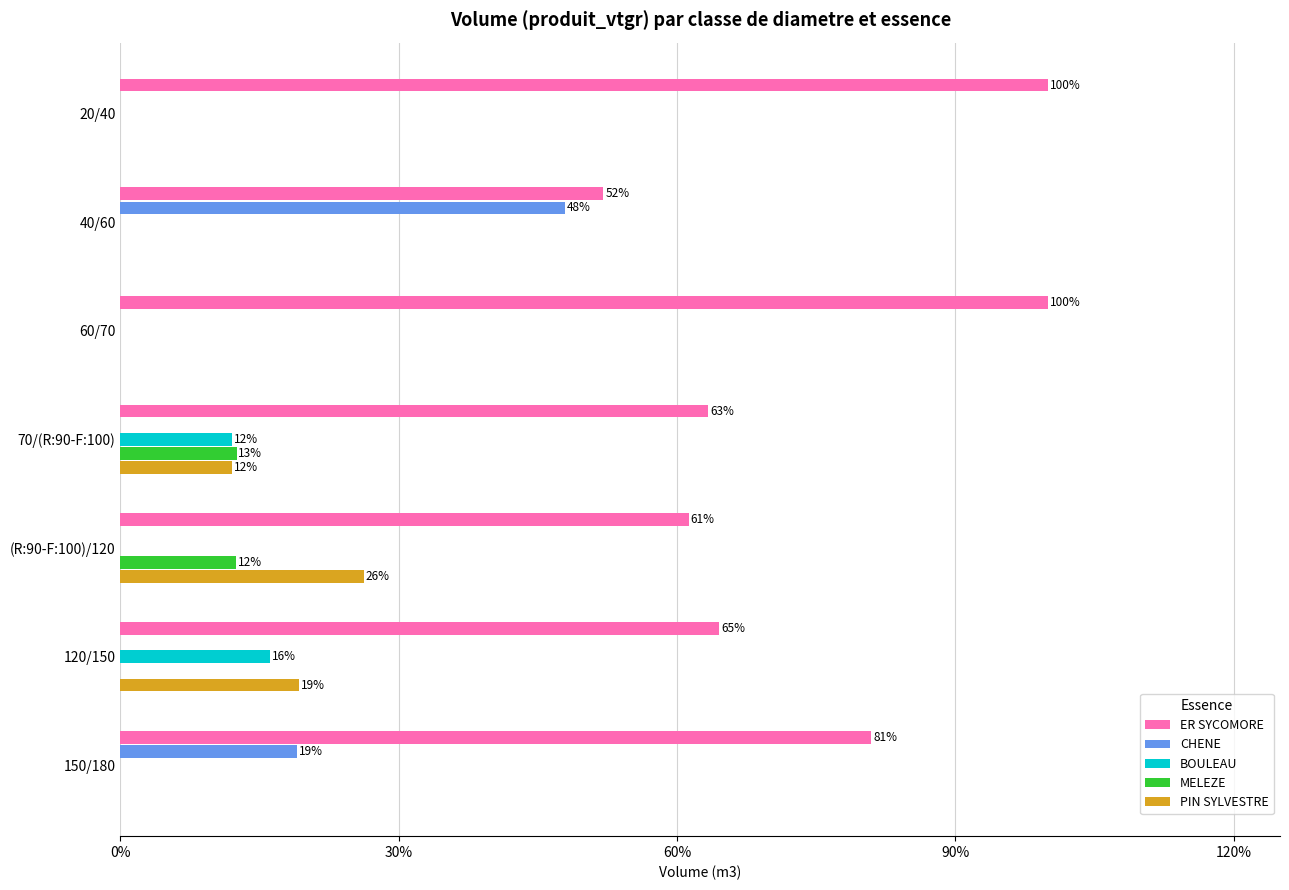

What are all the series names shown in the legend?

ER SYCOMORE, CHENE, BOULEAU, MELEZE, PIN SYLVESTRE